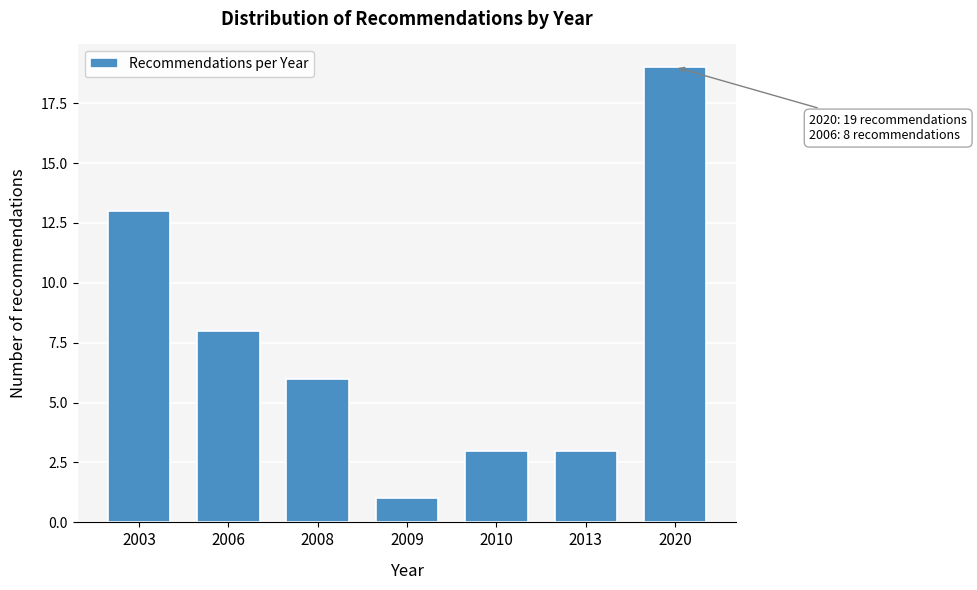

Reading left to right, list all the values displayed in this chart.

2003=13	2006=8	2008=6	2009=1	2010=3	2013=3	2020=19